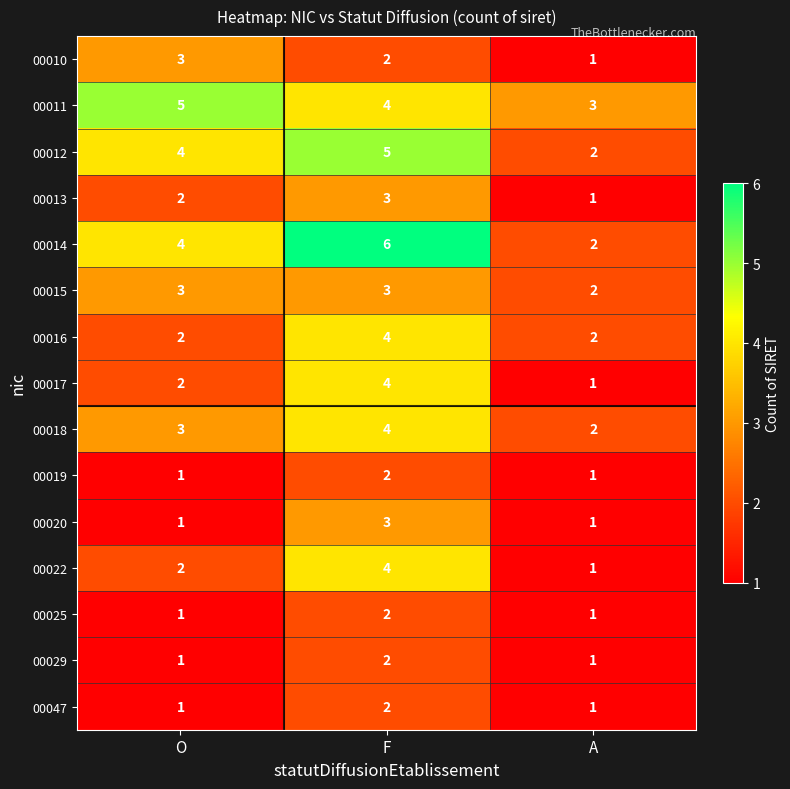

What is the difference between the highest and lowest values at A?

2